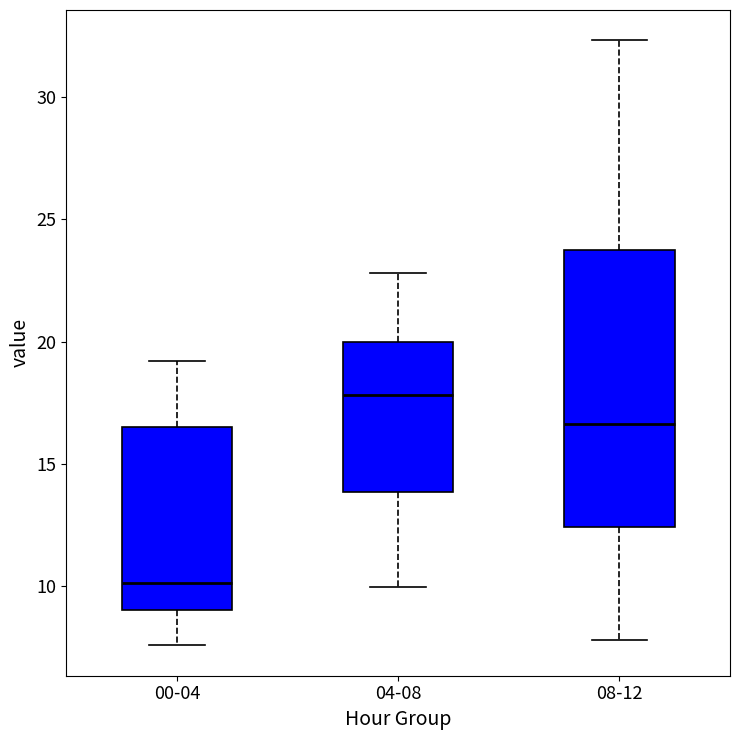

Reading left to right, read every box against the y-axis: the position of its median line, the range the box covers, and the ends of its whiskers. The values are not printed on the chart, so give them approximately, as read against the axis.

00-04: median 10.0, box 9.0 to 16.5, whiskers 7.5 to 19.0
04-08: median 18.0, box 14.0 to 20.0, whiskers 10.0 to 23.0
08-12: median 16.5, box 12.5 to 24.0, whiskers 8.0 to 32.5